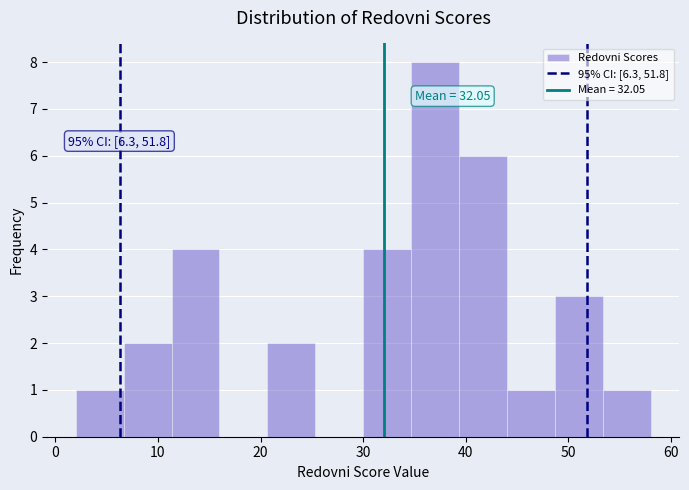

Which range on the x-axis has the tallest bar?

35 to 39